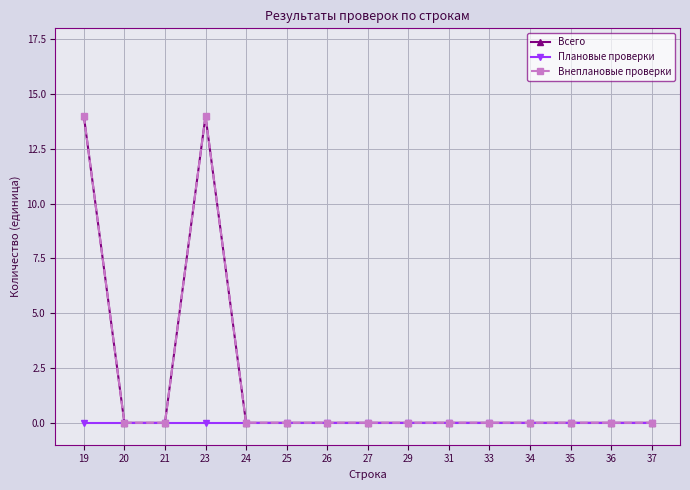

Is it true that Всего equals 7 at 35?

False